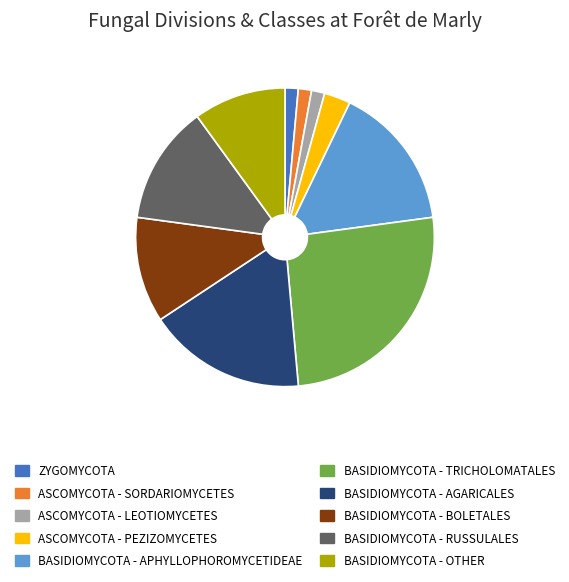

Does any single category account for the majority?

No